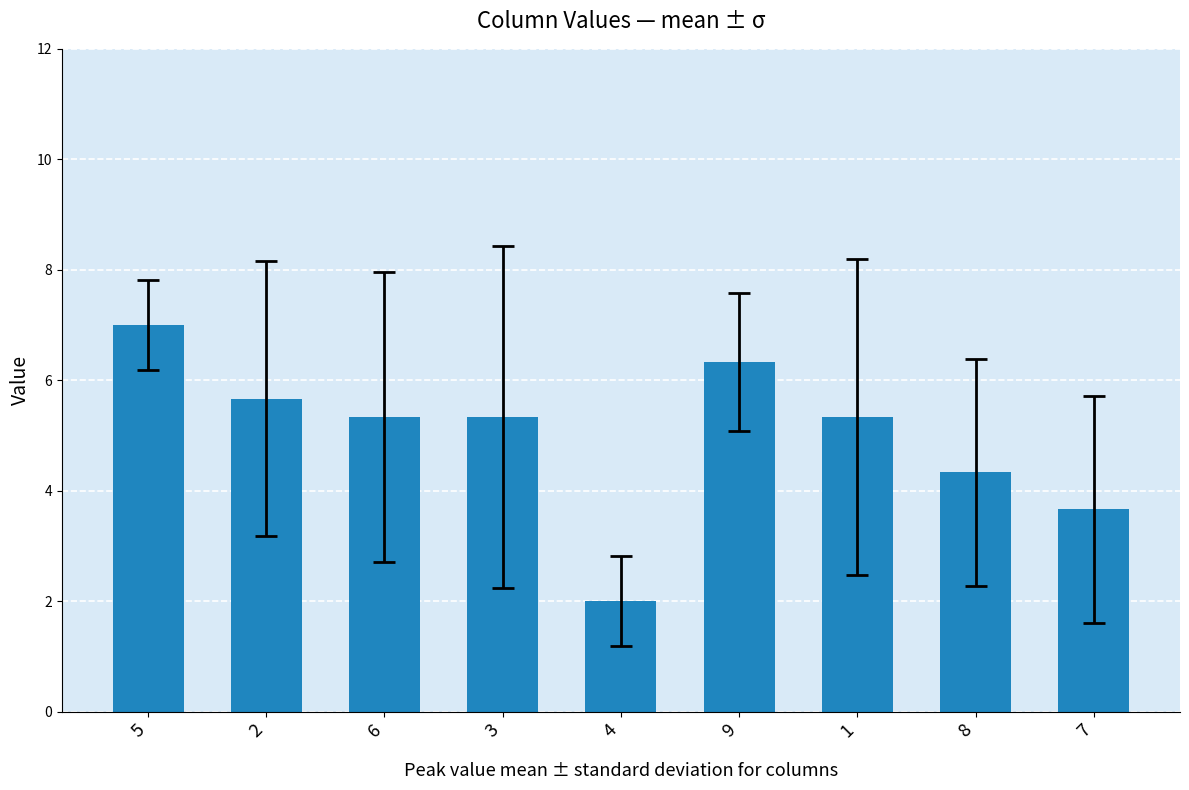

What is the maximum value shown in the chart?

7.0